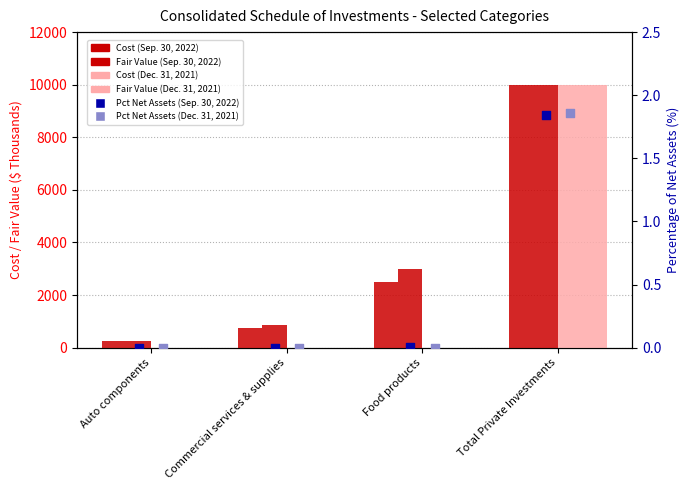

Which series has the largest total across all categories?

Fair Value (Sep. 30, 2022)